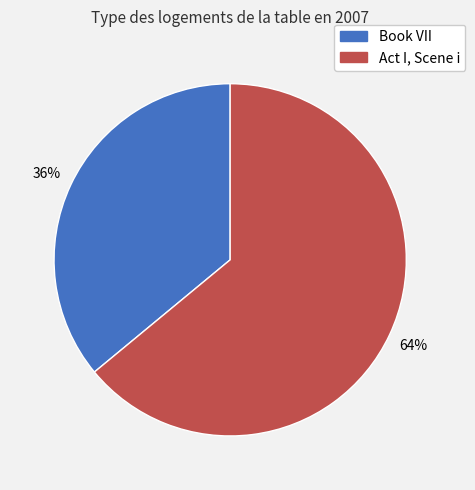

Approximately how many times larger is the value at Act I, Scene i compared to Book VII?

1.8